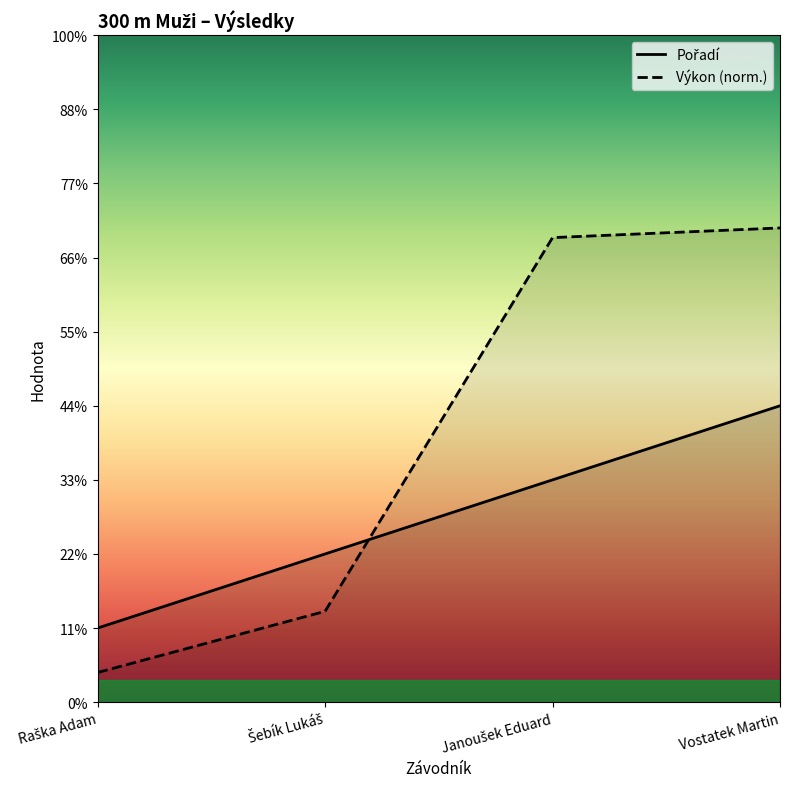

Reading left to right, what are all the values shown in this chart?

Pořadí: Raška Adam=0.5	Šebík Lukáš=1.0	Janoušek Eduard=1.5	Vostatek Martin=2.0
Výkon: Raška Adam=0.2	Šebík Lukáš=0.6	Janoušek Eduard=3.1	Vostatek Martin=3.2